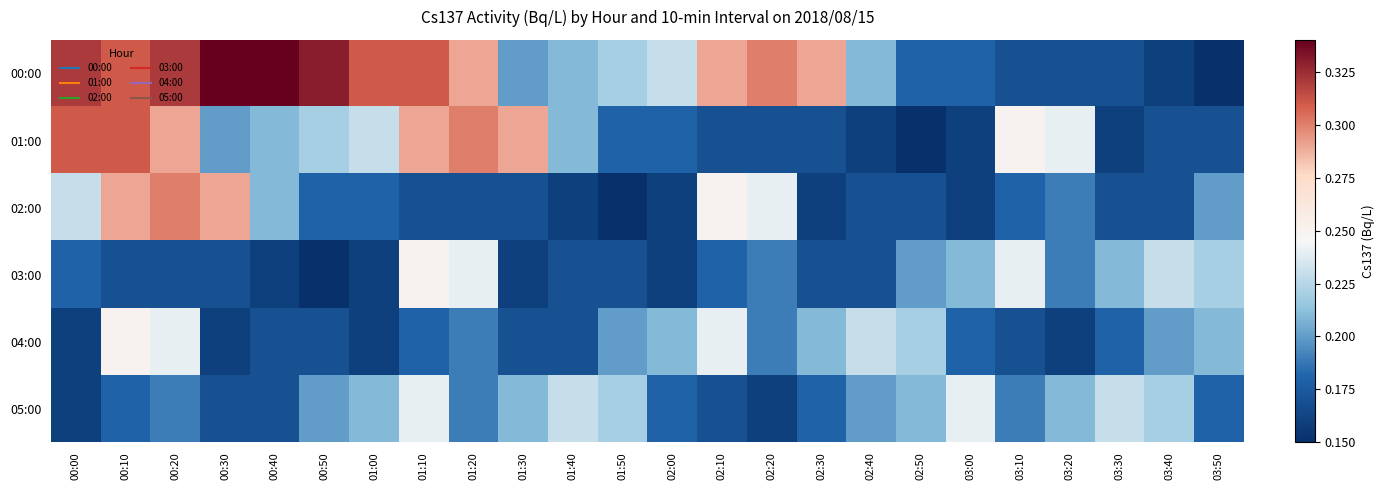

Reading left to right, what are all the values shown in this chart?

00:00: 00:00=0.3	00:10=0.3	00:20=0.3	00:30=0.3	00:40=0.3	00:50=0.3	01:00=0.3	01:10=0.3	01:20=0.3	01:30=0.2	01:40=0.2	01:50=0.2	02:00=0.2	02:10=0.3	02:20=0.3	02:30=0.3	02:40=0.2	02:50=0.2	03:00=0.2	03:10=0.2	03:20=0.2	03:30=0.2	03:40=0.2	03:50=0.1
01:00: 00:00=0.3	00:10=0.3	00:20=0.3	00:30=0.2	00:40=0.2	00:50=0.2	01:00=0.2	01:10=0.3	01:20=0.3	01:30=0.3	01:40=0.2	01:50=0.2	02:00=0.2	02:10=0.2	02:20=0.2	02:30=0.2	02:40=0.2	02:50=0.1	03:00=0.2	03:10=0.2	03:20=0.2	03:30=0.2	03:40=0.2	03:50=0.2
02:00: 00:00=0.2	00:10=0.3	00:20=0.3	00:30=0.3	00:40=0.2	00:50=0.2	01:00=0.2	01:10=0.2	01:20=0.2	01:30=0.2	01:40=0.2	01:50=0.1	02:00=0.2	02:10=0.2	02:20=0.2	02:30=0.2	02:40=0.2	02:50=0.2	03:00=0.2	03:10=0.2	03:20=0.2	03:30=0.2	03:40=0.2	03:50=0.2
03:00: 00:00=0.2	00:10=0.2	00:20=0.2	00:30=0.2	00:40=0.2	00:50=0.1	01:00=0.2	01:10=0.2	01:20=0.2	01:30=0.2	01:40=0.2	01:50=0.2	02:00=0.2	02:10=0.2	02:20=0.2	02:30=0.2	02:40=0.2	02:50=0.2	03:00=0.2	03:10=0.2	03:20=0.2	03:30=0.2	03:40=0.2	03:50=0.2
04:00: 00:00=0.2	00:10=0.2	00:20=0.2	00:30=0.2	00:40=0.2	00:50=0.2	01:00=0.2	01:10=0.2	01:20=0.2	01:30=0.2	01:40=0.2	01:50=0.2	02:00=0.2	02:10=0.2	02:20=0.2	02:30=0.2	02:40=0.2	02:50=0.2	03:00=0.2	03:10=0.2	03:20=0.2	03:30=0.2	03:40=0.2	03:50=0.2
05:00: 00:00=0.2	00:10=0.2	00:20=0.2	00:30=0.2	00:40=0.2	00:50=0.2	01:00=0.2	01:10=0.2	01:20=0.2	01:30=0.2	01:40=0.2	01:50=0.2	02:00=0.2	02:10=0.2	02:20=0.2	02:30=0.2	02:40=0.2	02:50=0.2	03:00=0.2	03:10=0.2	03:20=0.2	03:30=0.2	03:40=0.2	03:50=0.2